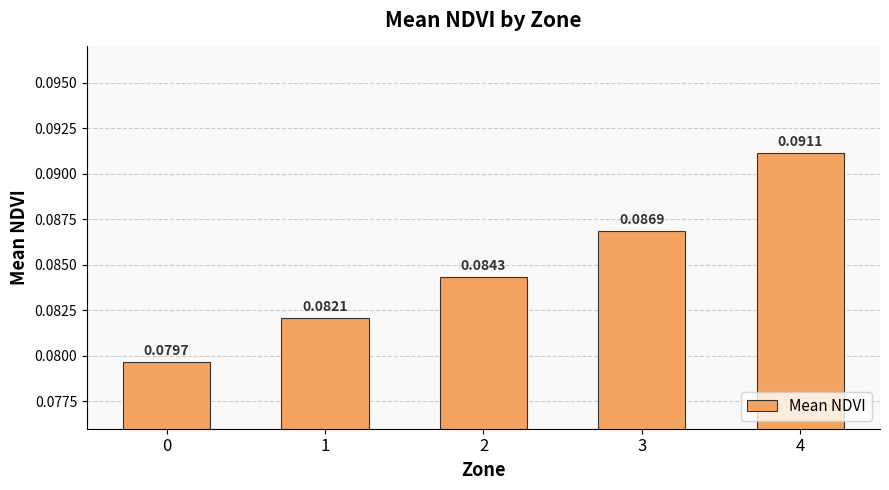

Which has a higher value, 4 or 0?

4